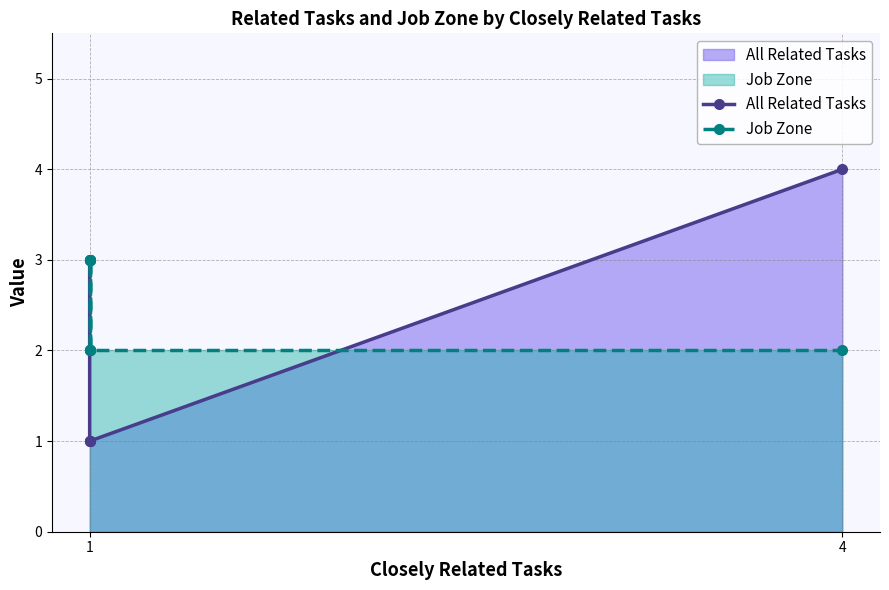

Reading right to left, what are all the values shown in this chart?

All Related Tasks: 4	1	1	1	2	3	3
Job Zone: 2	2	3	3	2	2	3